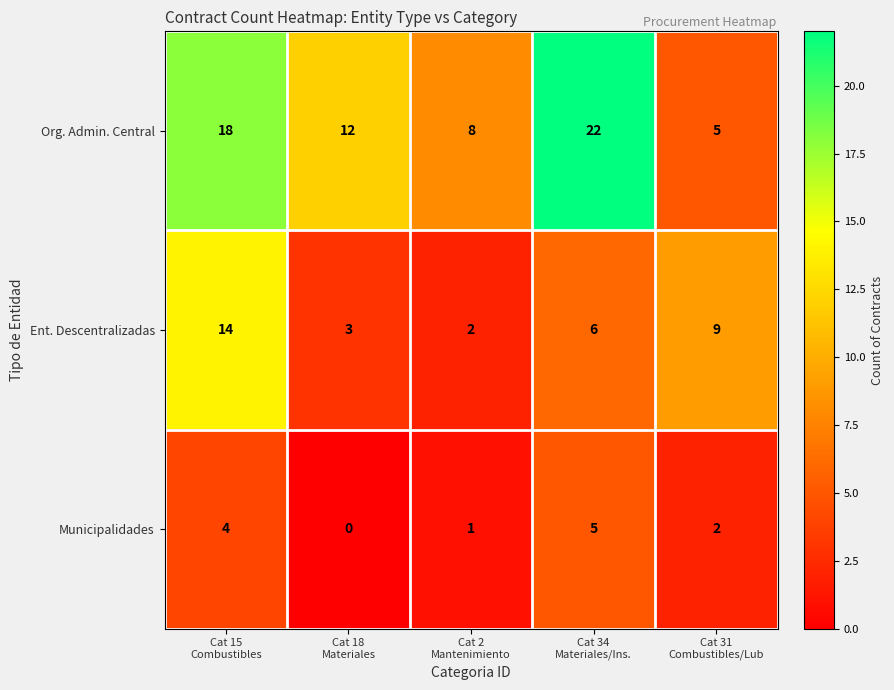

What is the difference between the highest and lowest values at Cat 31
Combustibles/Lub?

7